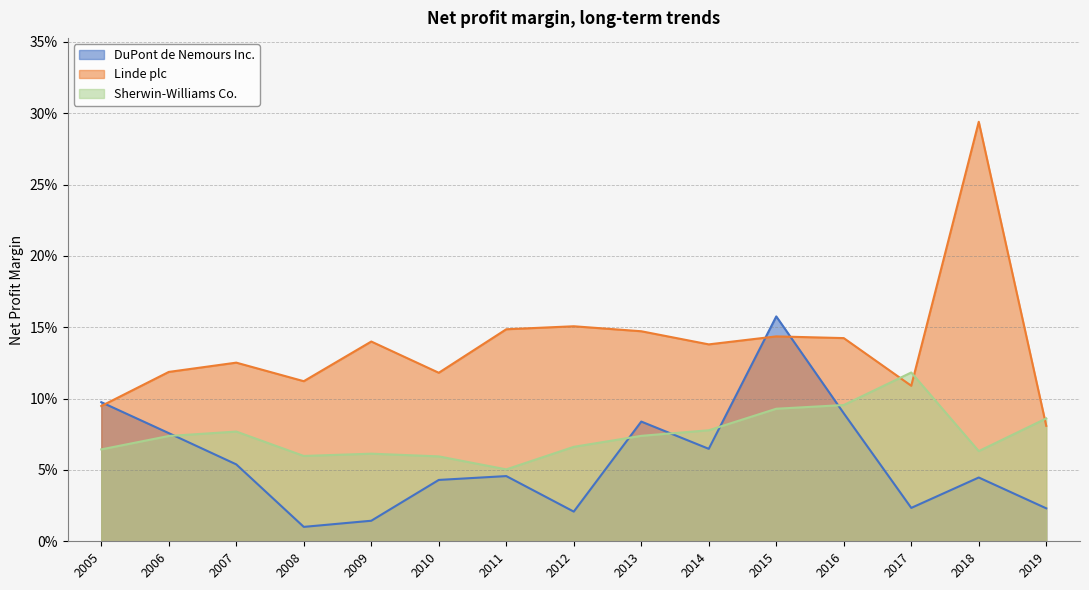

Does the chart display data point markers on the line(s)?

No